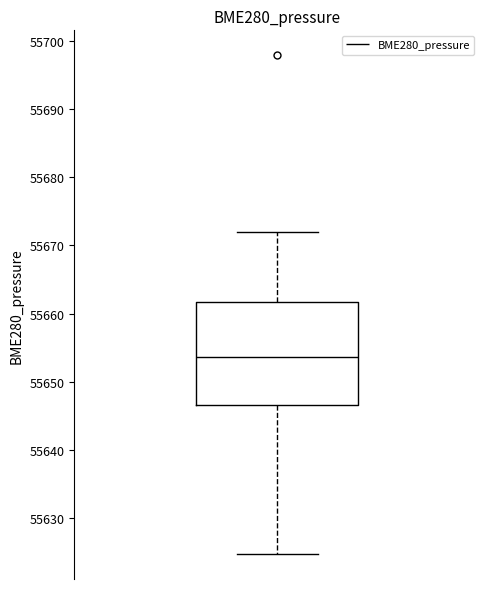

Where does the upper whisker of the box end on the y-axis? The values are not printed on the chart, so give them approximately, as read against the axis.

55672